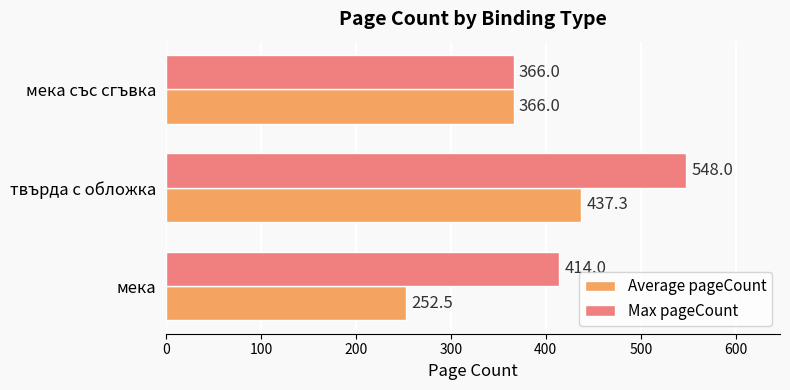

Rank the categories by Max pageCount value from highest to lowest.

твърда с обложка, мека, мека със сгъвка